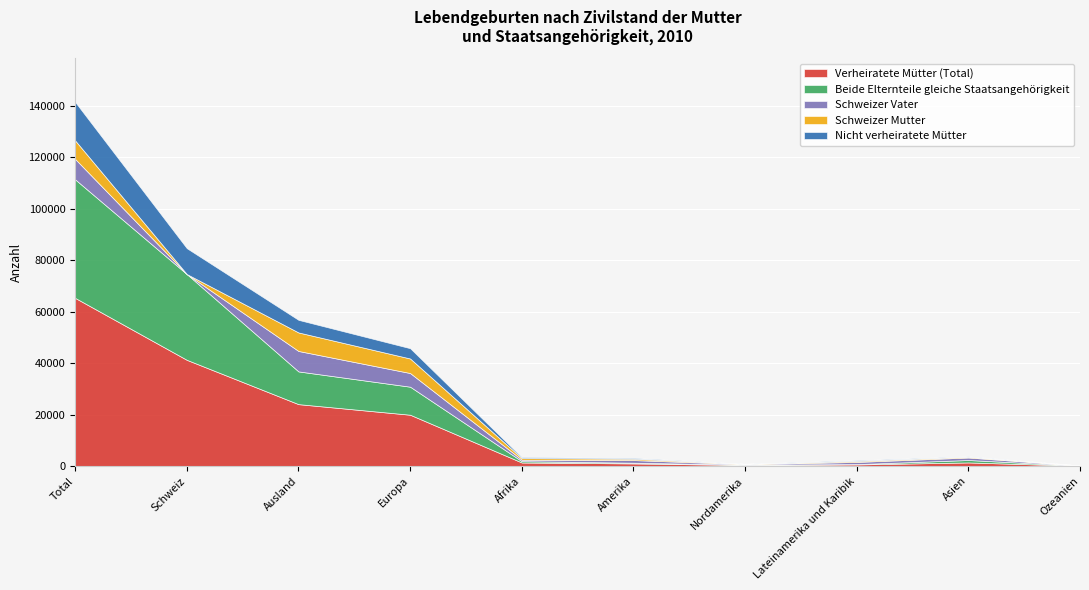

What is the value of the Verheiratete Mütter (Total) point at the 7th from the left?

396